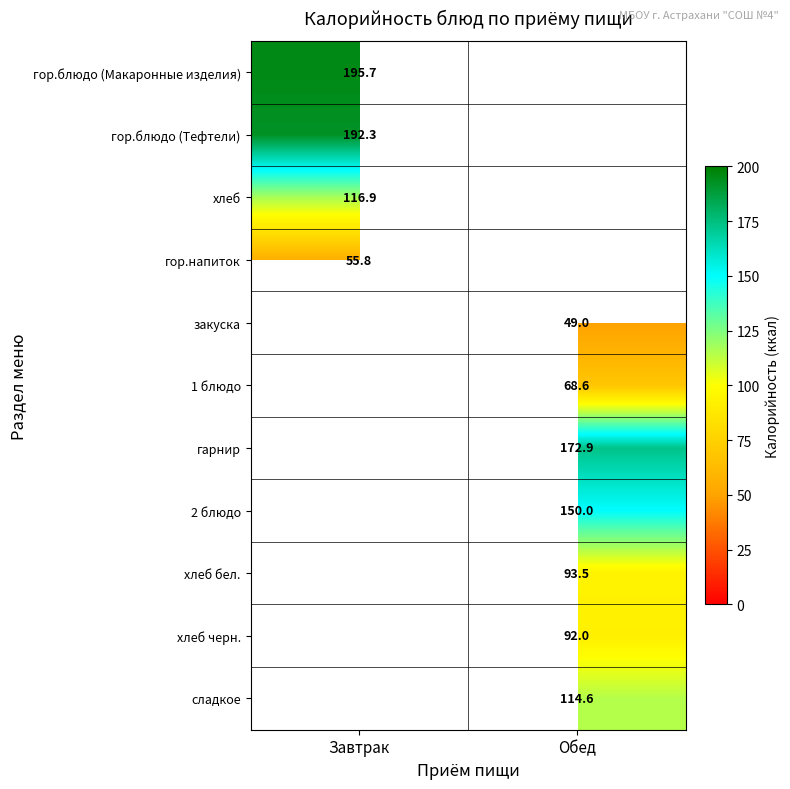

At how many categories does at least one series exceed 95?

2